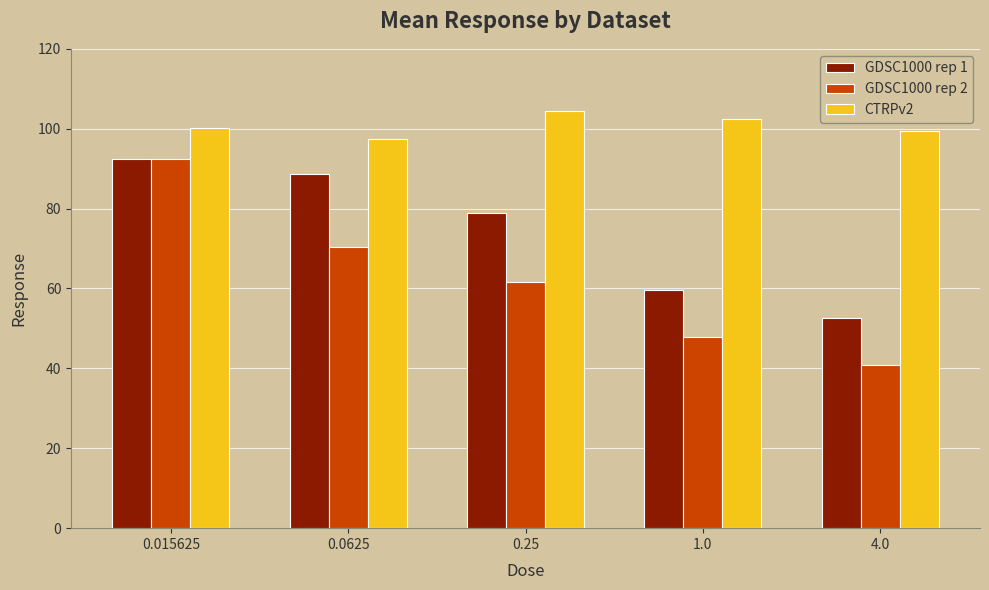

What is the total value across all series at 0.25?

245.1